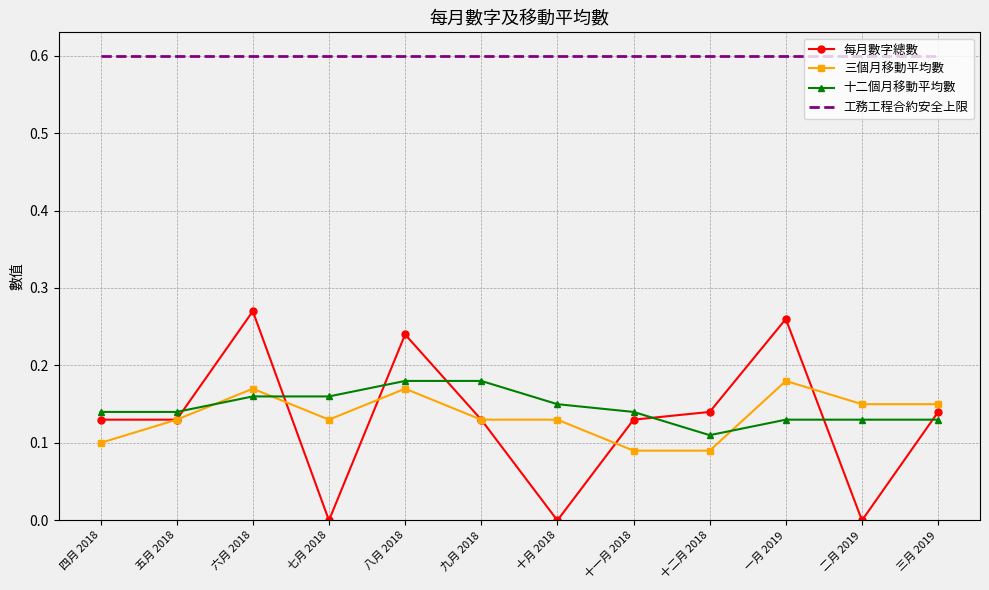

What is the total value across all series at 八月 2018?

1.2